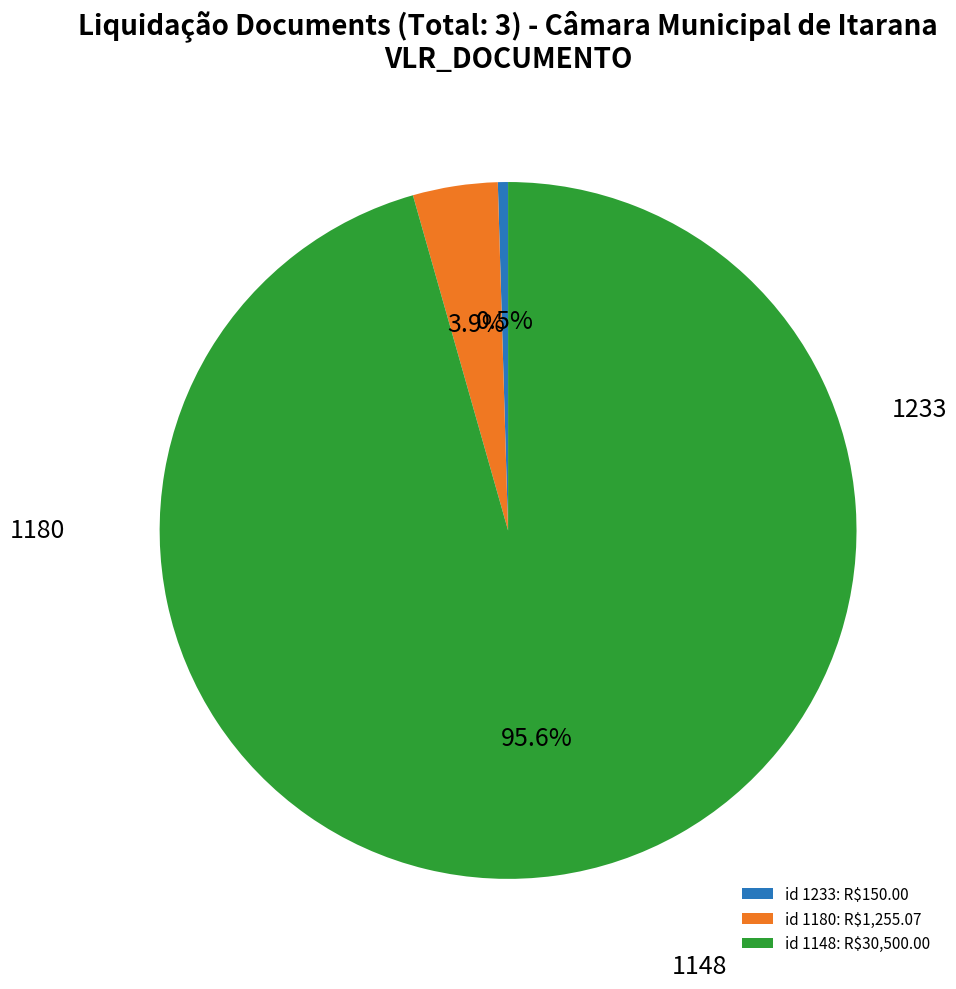

What is the smallest slice in the pie chart?

1233